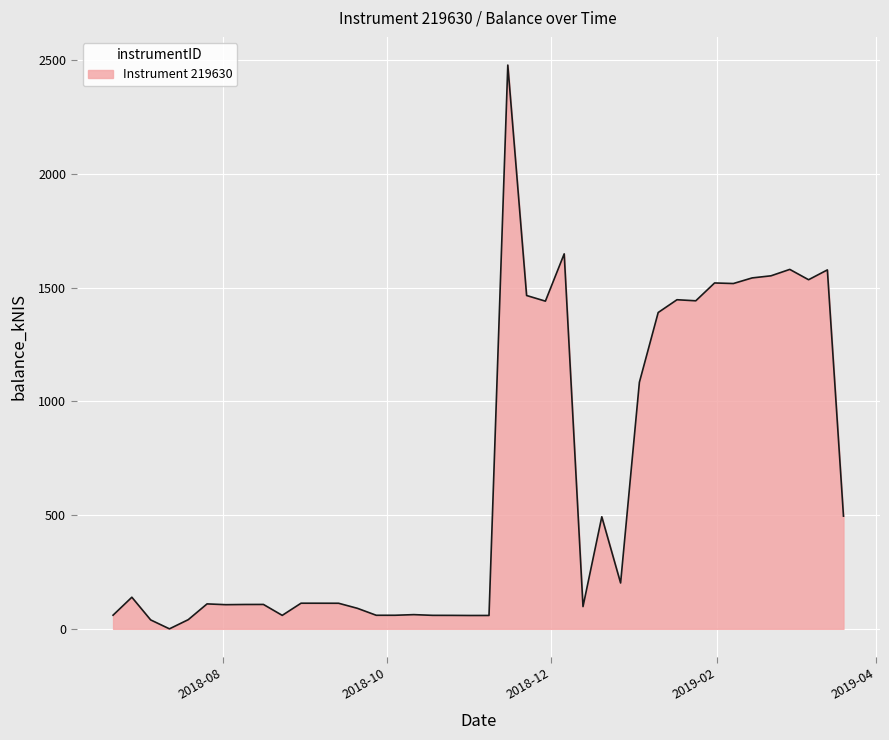

What is the difference between the maximum and minimum values?

2478.5